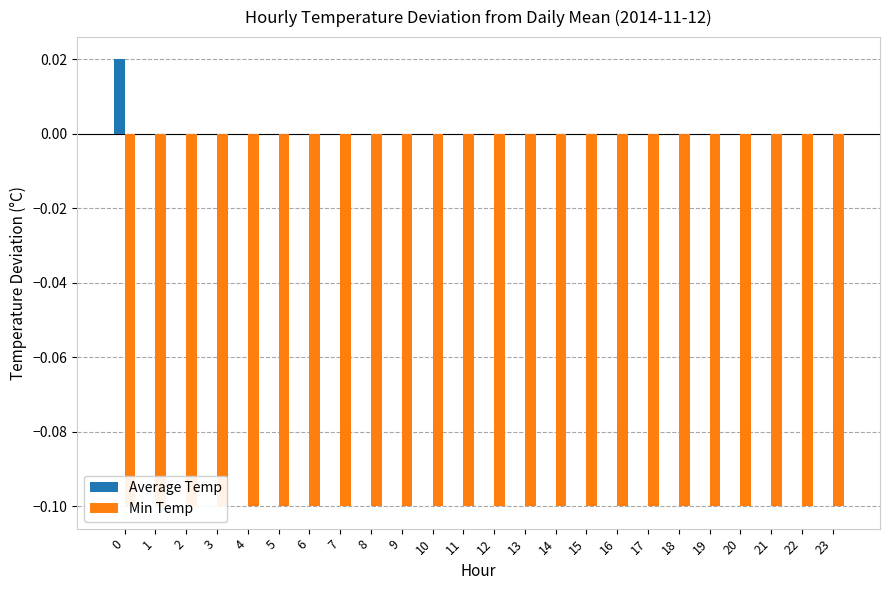

Reading left to right, what are all the values shown in this chart?

Average Temp: 0=0.0	1=0.0	2=0.0	3=0.0	4=0.0	5=0.0	6=0.0	7=0.0	8=0.0	9=0.0	10=0.0	11=0.0	12=0.0	13=0.0	14=0.0	15=0.0	16=0.0	17=0.0	18=0.0	19=0.0	20=0.0	21=0.0	22=0.0	23=0.0
Min Temp: 0=-0.1	1=-0.1	2=-0.1	3=-0.1	4=-0.1	5=-0.1	6=-0.1	7=-0.1	8=-0.1	9=-0.1	10=-0.1	11=-0.1	12=-0.1	13=-0.1	14=-0.1	15=-0.1	16=-0.1	17=-0.1	18=-0.1	19=-0.1	20=-0.1	21=-0.1	22=-0.1	23=-0.1